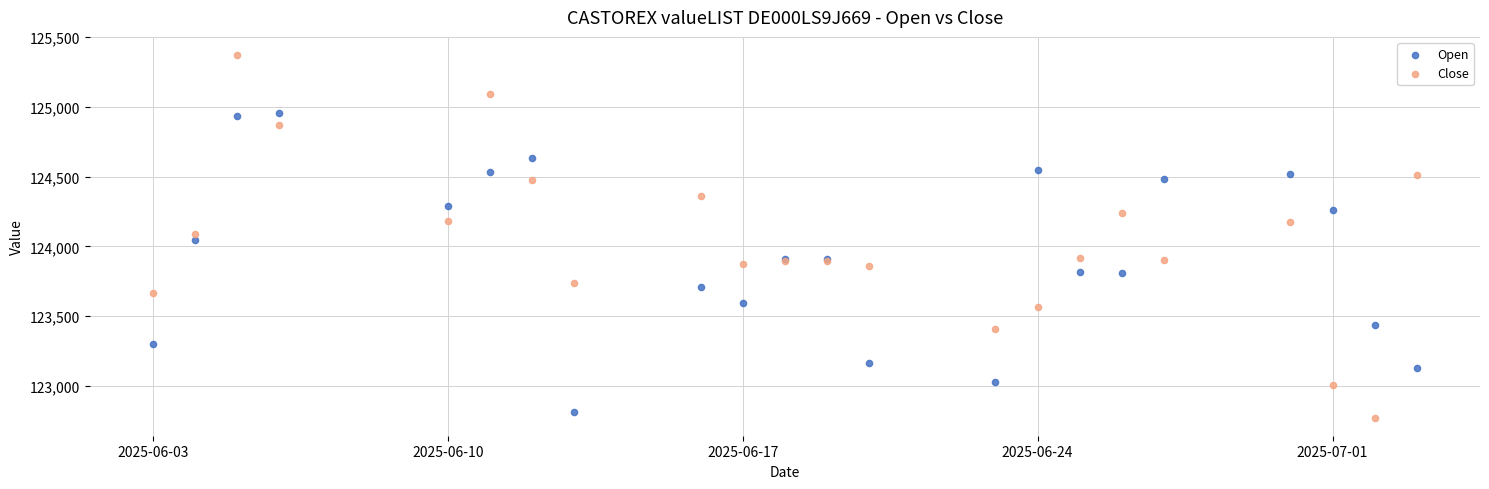

Which series reaches the minimum Y coordinate?

Close